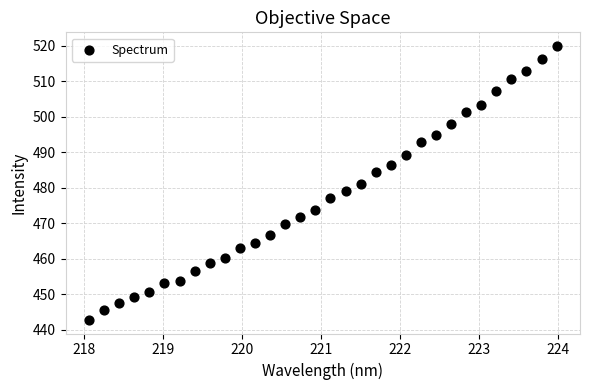

What is the range of X values (max minus min)?

5.9